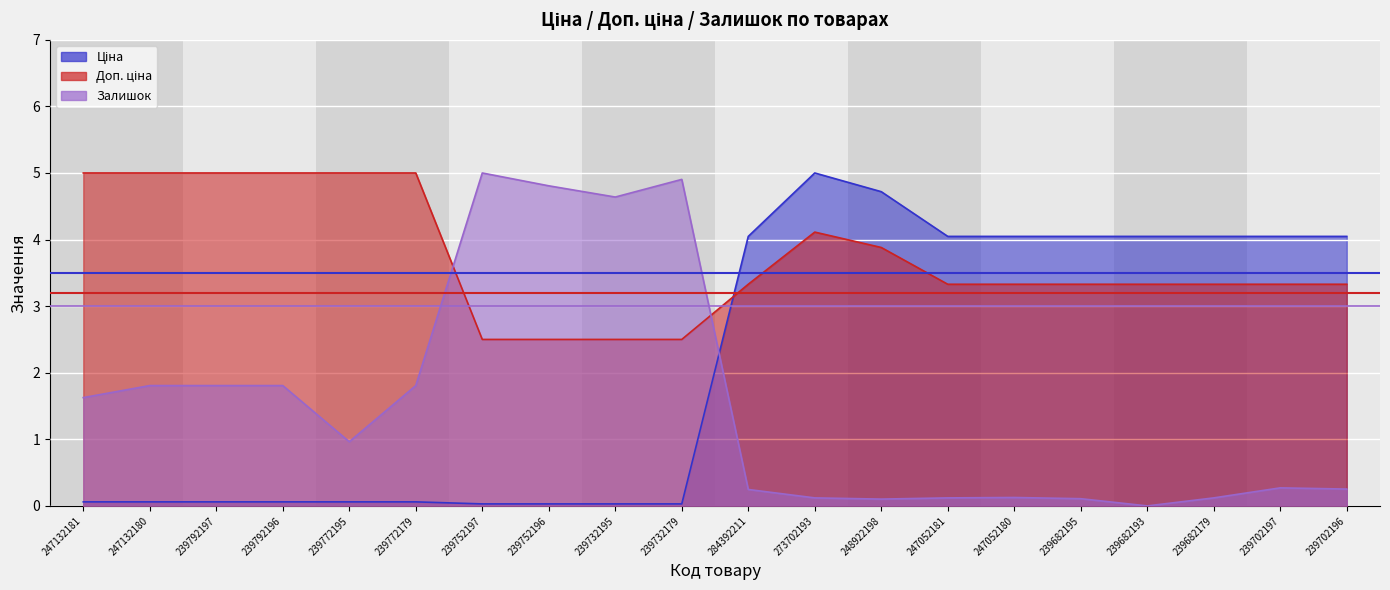

What is the total value across all series at 239682179?

7.5